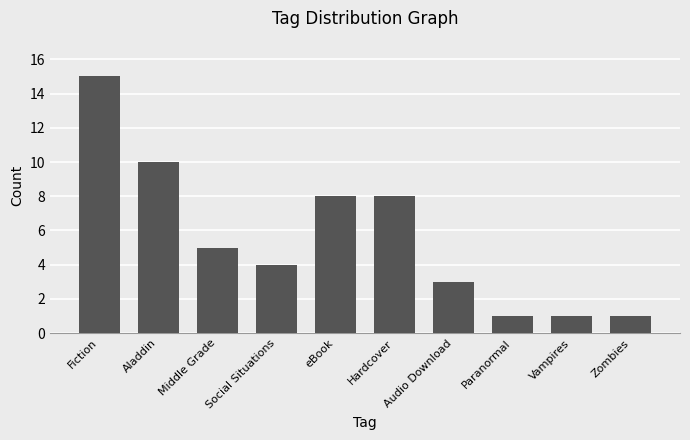

What is the greatest value displayed?

15